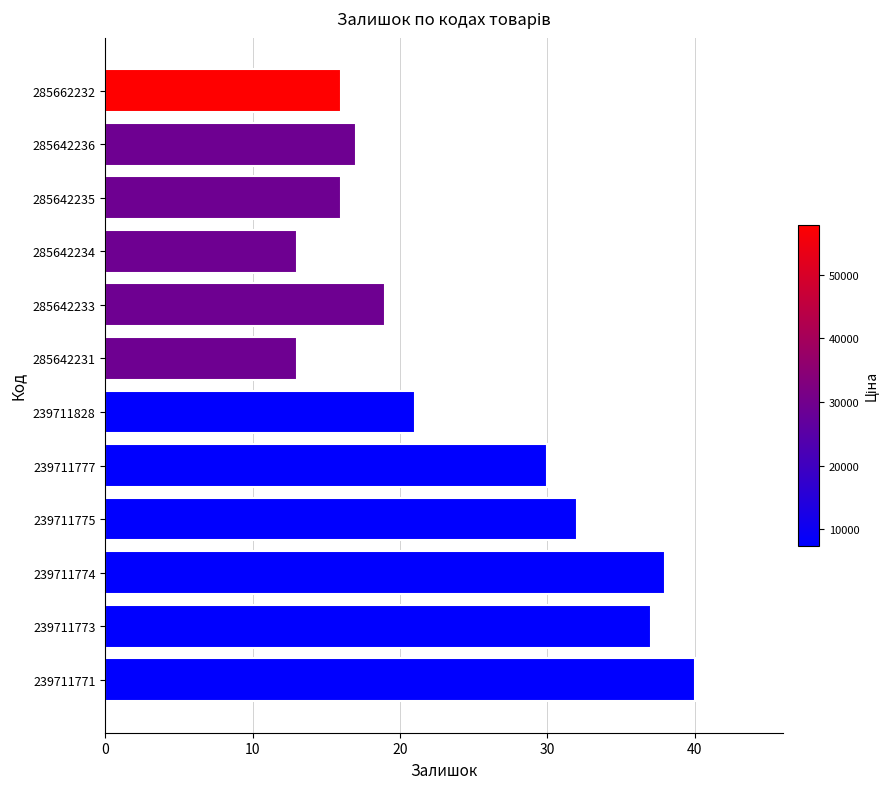

Reading top to bottom, list all the values displayed in this chart.

285662232=16	285642236=17	285642235=16	285642234=13	285642233=19	285642231=13	239711828=21	239711777=30	239711775=32	239711774=38	239711773=37	239711771=40